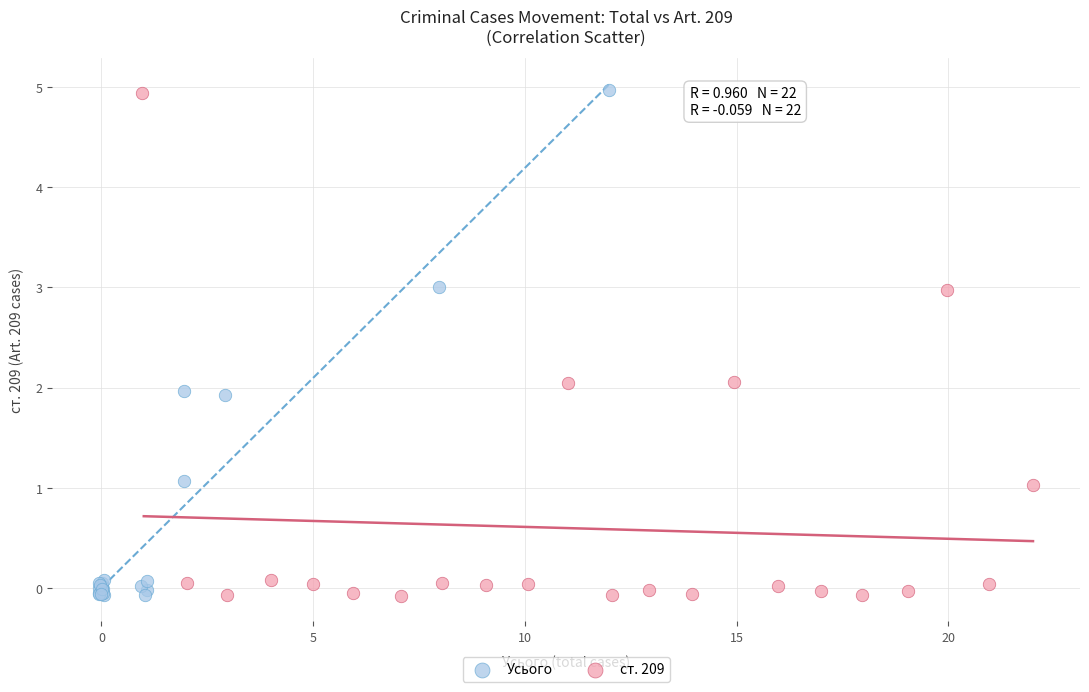

Which series has the widest spread of Y values?

Усього